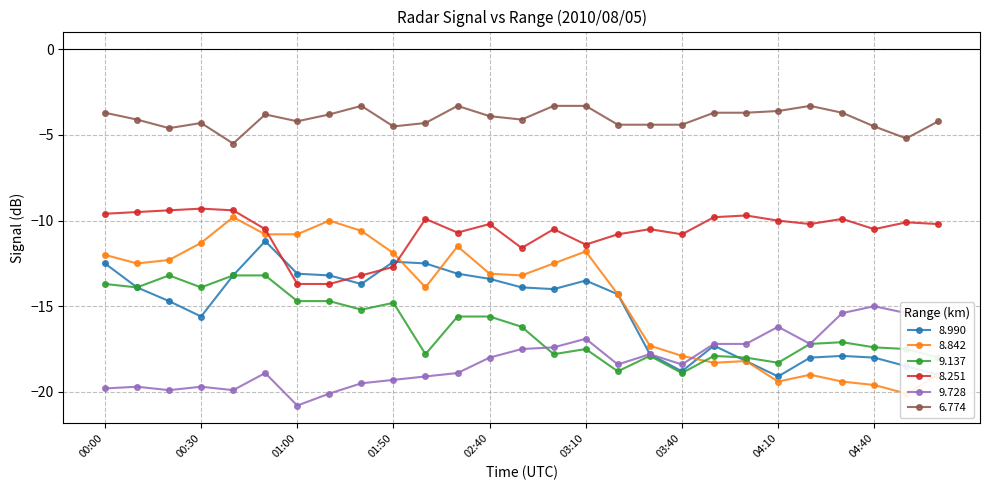

Is this an area chart (filled region under the line)?

No